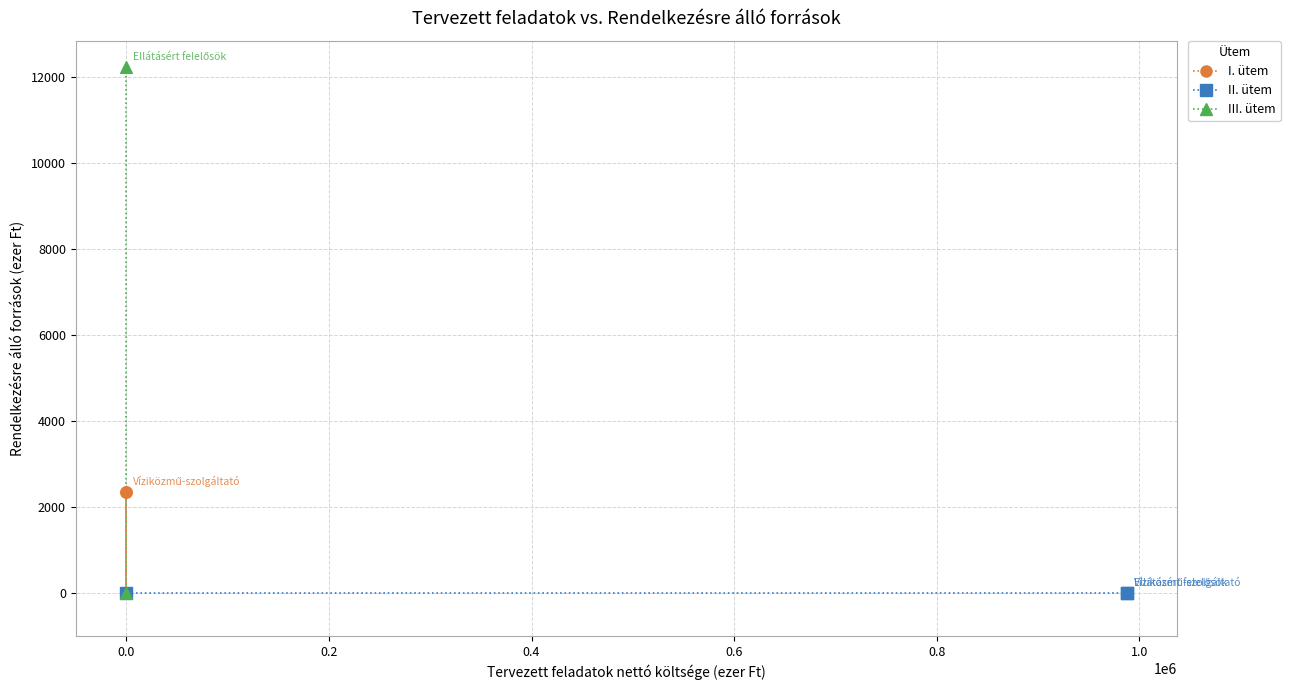

What are all the series names shown in the legend?

I. ütem, II. ütem, III. ütem